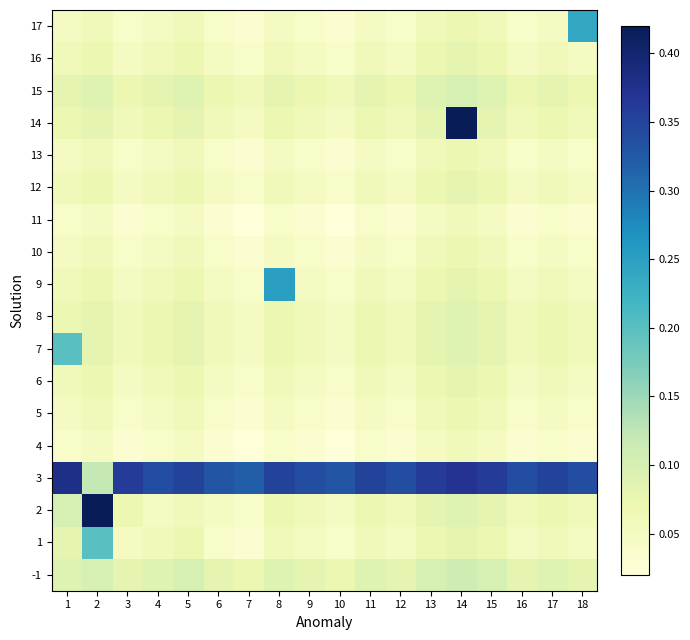

Reading left to right, list all the values displayed in this chart.

-1: 1=0.1	2=0.1	3=0.1	4=0.1	5=0.1	6=0.1	7=0.1	8=0.1	9=0.1	10=0.1	11=0.1	12=0.1	13=0.1	14=0.1	15=0.1	16=0.1	17=0.1	18=0.1
1: 1=0.1	2=0.2	3=0.1	4=0.1	5=0.1	6=0.0	7=0.0	8=0.1	9=0.1	10=0.0	11=0.1	12=0.1	13=0.1	14=0.1	15=0.1	16=0.1	17=0.1	18=0.1
2: 1=0.1	2=0.4	3=0.1	4=0.1	5=0.1	6=0.1	7=0.0	8=0.1	9=0.1	10=0.1	11=0.1	12=0.1	13=0.1	14=0.1	15=0.1	16=0.1	17=0.1	18=0.1
3: 1=0.4	2=0.1	3=0.4	4=0.3	5=0.3	6=0.3	7=0.3	8=0.3	9=0.3	10=0.3	11=0.3	12=0.3	13=0.4	14=0.4	15=0.4	16=0.3	17=0.3	18=0.3
4: 1=0.0	2=0.1	3=0.0	4=0.0	5=0.1	6=0.0	7=0.0	8=0.0	9=0.0	10=0.0	11=0.0	12=0.0	13=0.1	14=0.1	15=0.1	16=0.0	17=0.0	18=0.0
5: 1=0.1	2=0.1	3=0.0	4=0.1	5=0.1	6=0.0	7=0.0	8=0.1	9=0.0	10=0.0	11=0.1	12=0.0	13=0.1	14=0.1	15=0.1	16=0.0	17=0.1	18=0.0
6: 1=0.1	2=0.1	3=0.1	4=0.1	5=0.1	6=0.1	7=0.0	8=0.1	9=0.1	10=0.0	11=0.1	12=0.1	13=0.1	14=0.1	15=0.1	16=0.1	17=0.1	18=0.1
7: 1=0.2	2=0.1	3=0.1	4=0.1	5=0.1	6=0.1	7=0.1	8=0.1	9=0.1	10=0.1	11=0.1	12=0.1	13=0.1	14=0.1	15=0.1	16=0.1	17=0.1	18=0.1
8: 1=0.1	2=0.1	3=0.1	4=0.1	5=0.1	6=0.1	7=0.1	8=0.1	9=0.1	10=0.1	11=0.1	12=0.1	13=0.1	14=0.1	15=0.1	16=0.1	17=0.1	18=0.1
9: 1=0.1	2=0.1	3=0.1	4=0.1	5=0.1	6=0.1	7=0.0	8=0.2	9=0.1	10=0.0	11=0.1	12=0.1	13=0.1	14=0.1	15=0.1	16=0.1	17=0.1	18=0.1
10: 1=0.1	2=0.1	3=0.0	4=0.1	5=0.1	6=0.0	7=0.0	8=0.1	9=0.0	10=0.0	11=0.1	12=0.0	13=0.1	14=0.1	15=0.1	16=0.0	17=0.1	18=0.0
11: 1=0.0	2=0.1	3=0.0	4=0.0	5=0.1	6=0.0	7=0.0	8=0.0	9=0.0	10=0.0	11=0.0	12=0.0	13=0.1	14=0.1	15=0.1	16=0.0	17=0.0	18=0.0
12: 1=0.1	2=0.1	3=0.1	4=0.1	5=0.1	6=0.1	7=0.0	8=0.1	9=0.1	10=0.0	11=0.1	12=0.1	13=0.1	14=0.1	15=0.1	16=0.1	17=0.1	18=0.1
13: 1=0.1	2=0.1	3=0.0	4=0.1	5=0.1	6=0.0	7=0.0	8=0.1	9=0.0	10=0.0	11=0.1	12=0.0	13=0.1	14=0.1	15=0.1	16=0.0	17=0.1	18=0.0
14: 1=0.1	2=0.1	3=0.1	4=0.1	5=0.1	6=0.1	7=0.1	8=0.1	9=0.1	10=0.1	11=0.1	12=0.1	13=0.1	14=0.4	15=0.1	16=0.1	17=0.1	18=0.1
15: 1=0.1	2=0.1	3=0.1	4=0.1	5=0.1	6=0.1	7=0.1	8=0.1	9=0.1	10=0.1	11=0.1	12=0.1	13=0.1	14=0.1	15=0.1	16=0.1	17=0.1	18=0.1
16: 1=0.1	2=0.1	3=0.1	4=0.1	5=0.1	6=0.1	7=0.0	8=0.1	9=0.1	10=0.0	11=0.1	12=0.1	13=0.1	14=0.1	15=0.1	16=0.1	17=0.1	18=0.1
17: 1=0.1	2=0.1	3=0.0	4=0.1	5=0.1	6=0.0	7=0.0	8=0.1	9=0.0	10=0.0	11=0.1	12=0.0	13=0.1	14=0.1	15=0.1	16=0.0	17=0.1	18=0.2